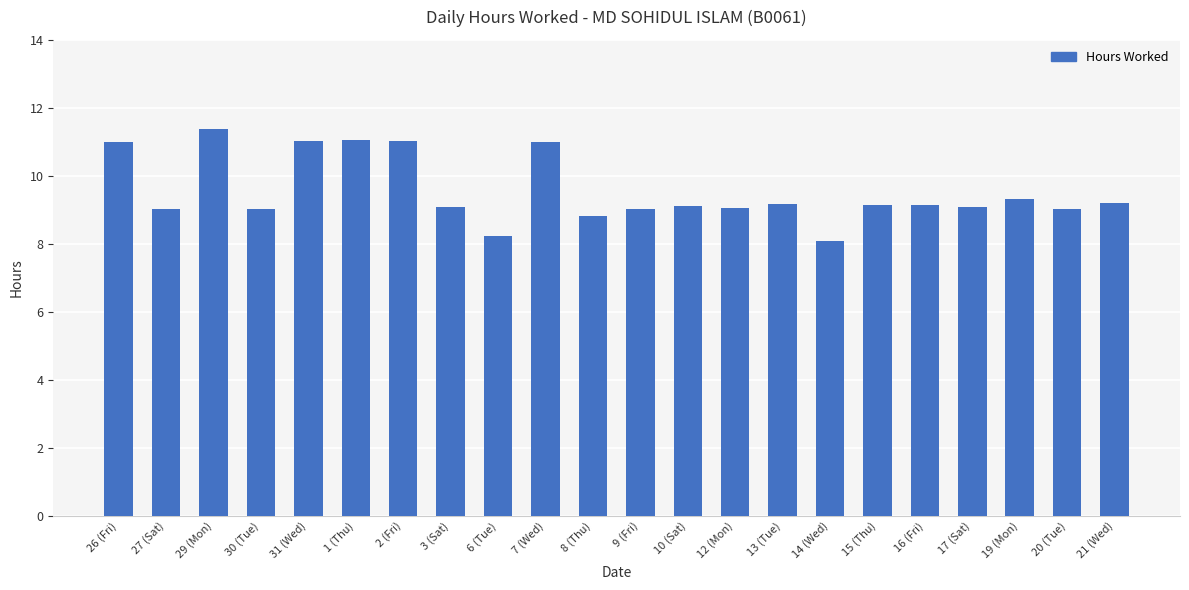

Which category has the highest value across all series?

29 (Mon)